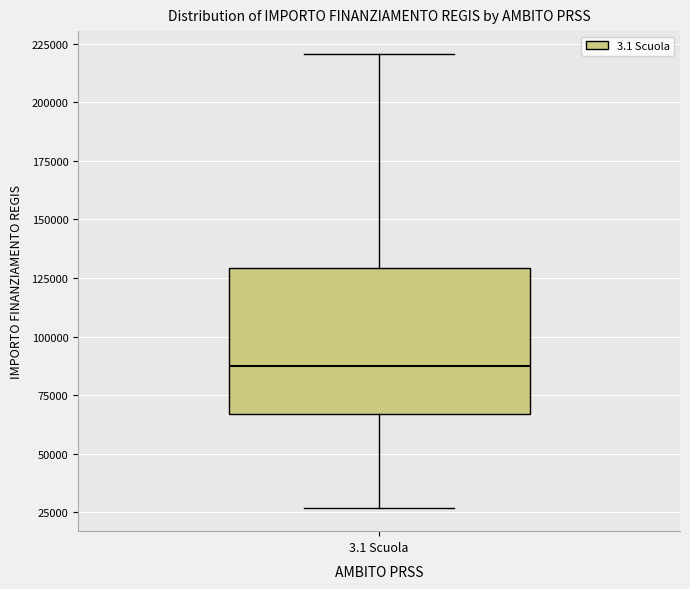

Transcribe this box plot: give where the median line is, the range the box spans, and where the two whiskers end, as read against the y-axis. The values are not printed on the chart, so give them approximately, as read against the axis.

median 85000, box 65000 to 130000, whiskers 25000 to 220000